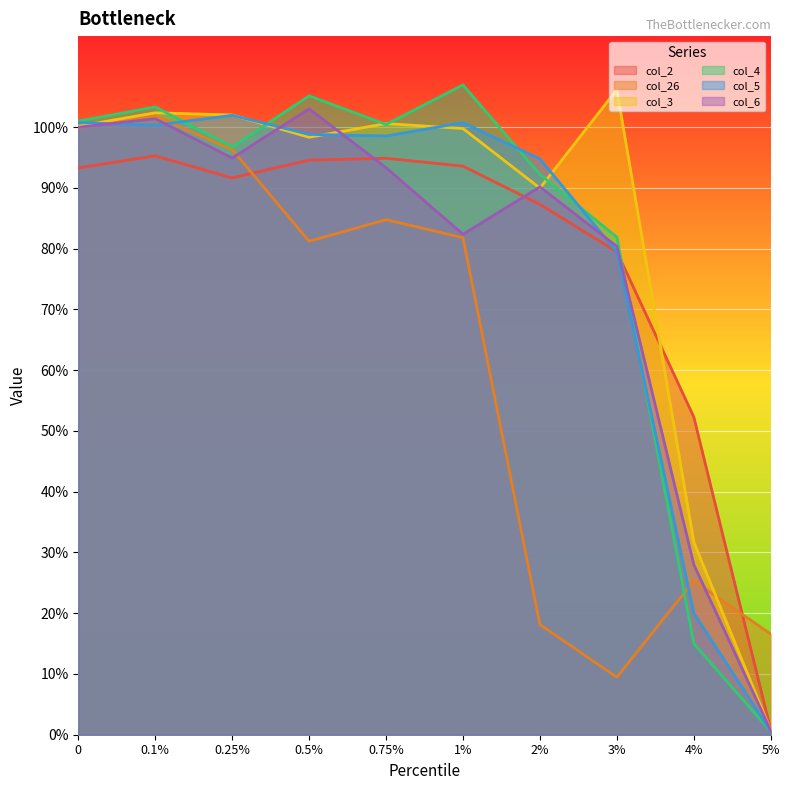

Which series has the largest total across all categories?

col_3